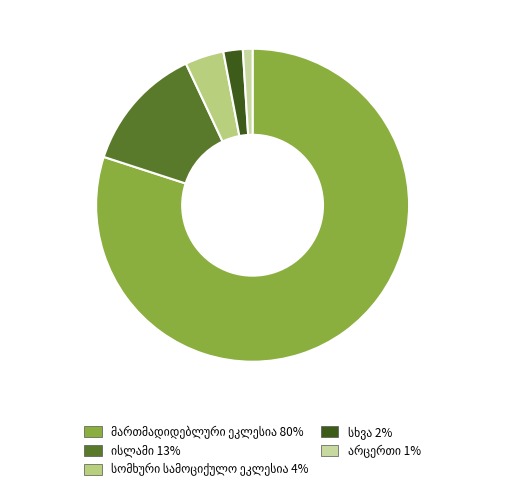

The სომხური სამოციქულო ეკლესია slice represents 1% of the pie. True or false?

False